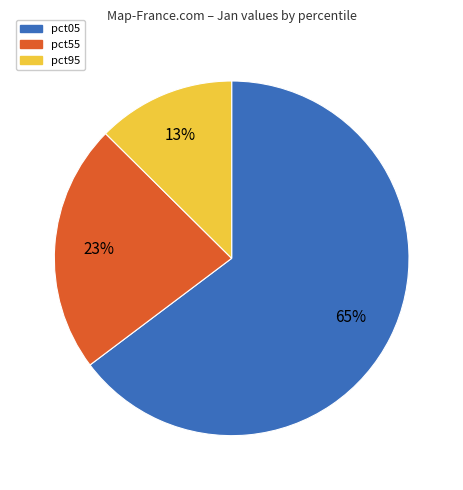

How many slices are in this pie chart?

3